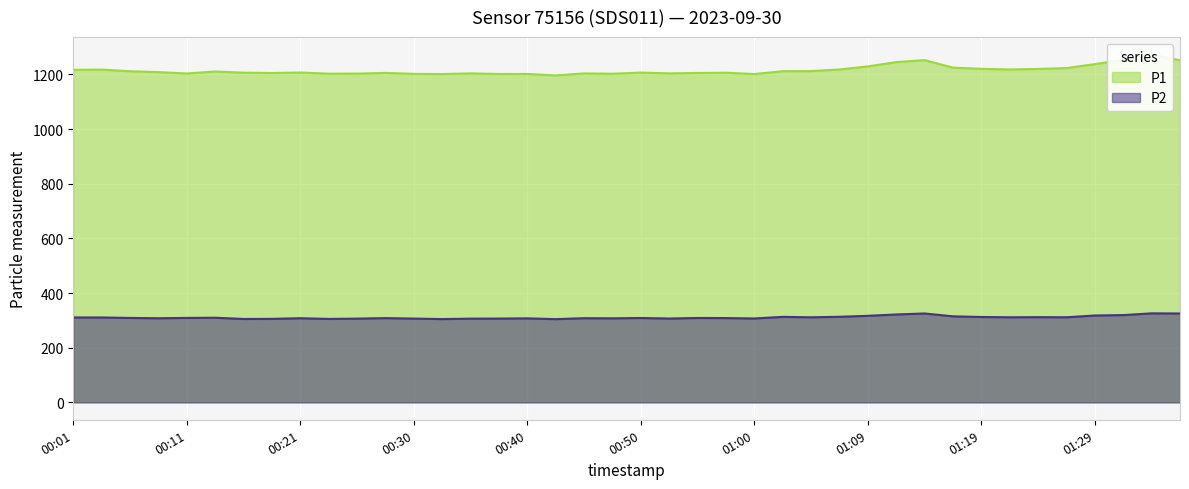

The P2 series shows 317.9 at 01:29. True or false?

True